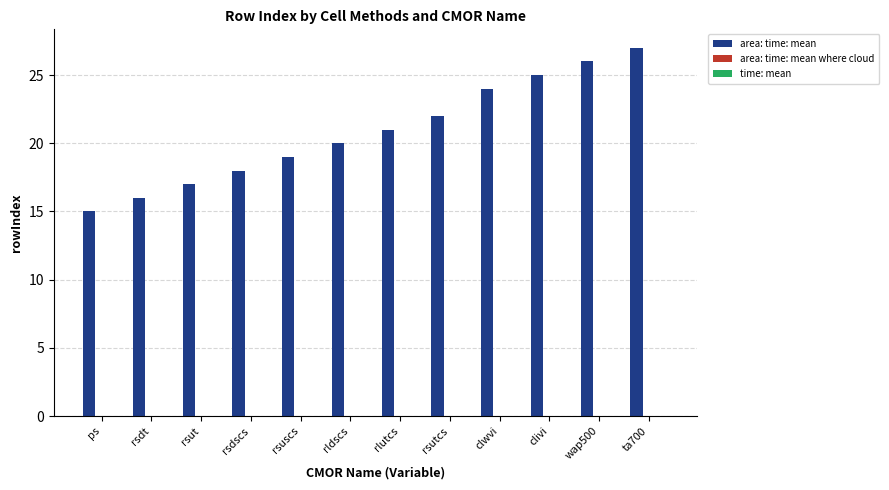

Reading left to right, what are all the values shown in this chart?

ps=15	rsdt=16	rsut=17	rsdscs=18	rsuscs=19	rldscs=20	rlutcs=21	rsutcs=22	clwvi=24	clivi=25	wap500=26	ta700=27